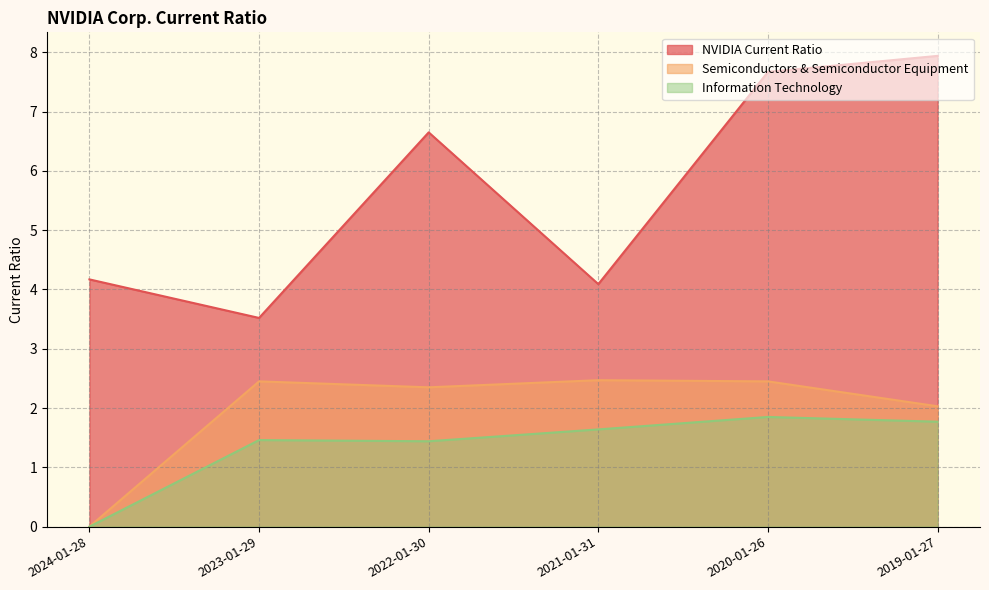

What are all the series names shown in the legend?

NVIDIA Current Ratio, Semiconductors & Semiconductor Equipment, Information Technology